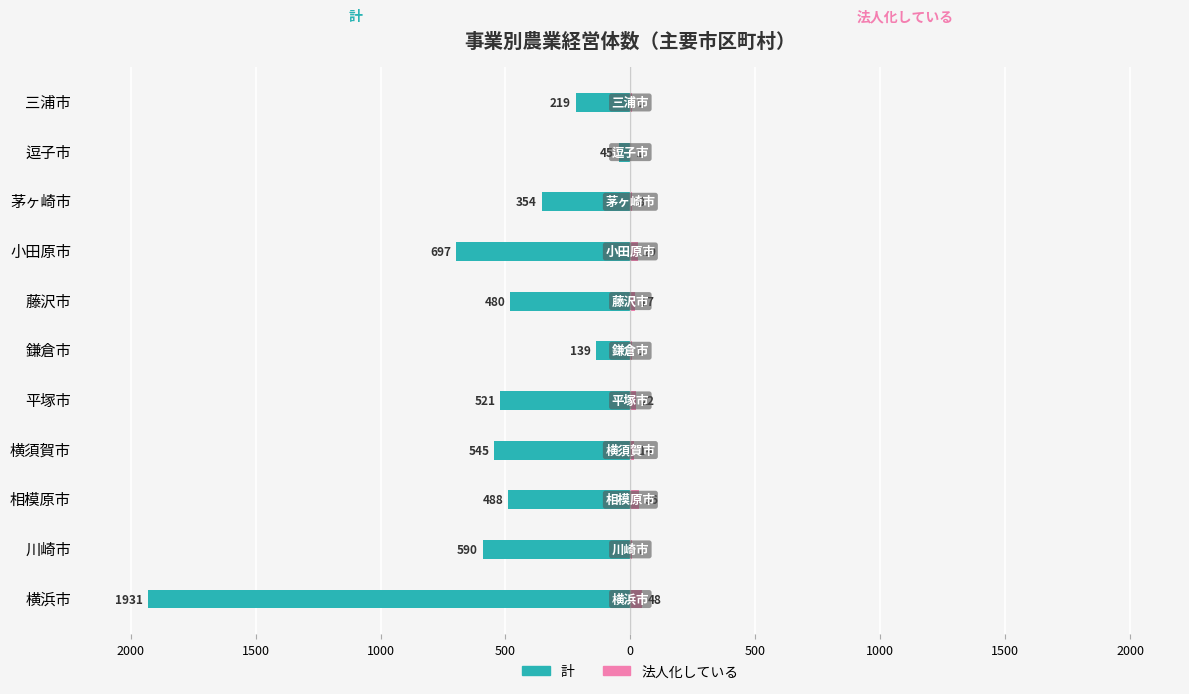

At 鎌倉市, list the series in order from smallest to largest.

計, 法人化している